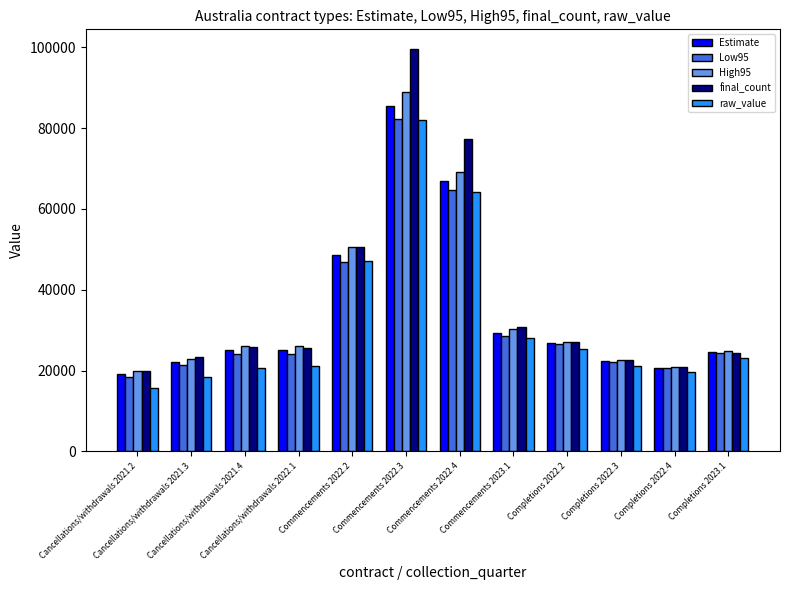

Are the bars grouped side by side (vs. stacked)?

Yes